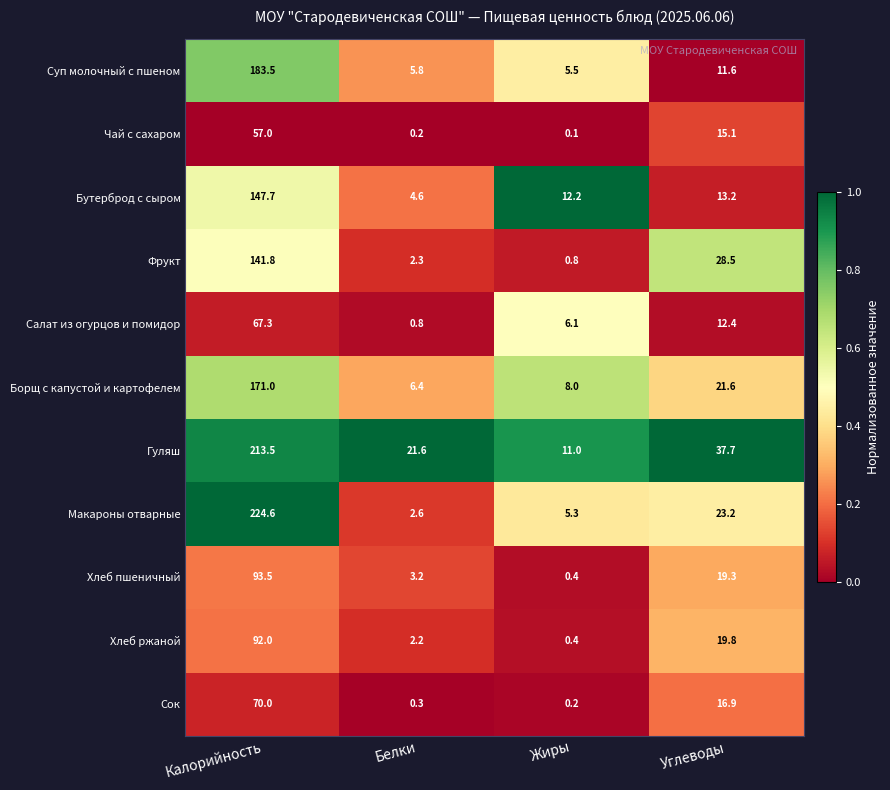

Which series has the largest range (max minus min)?

Макароны отварные